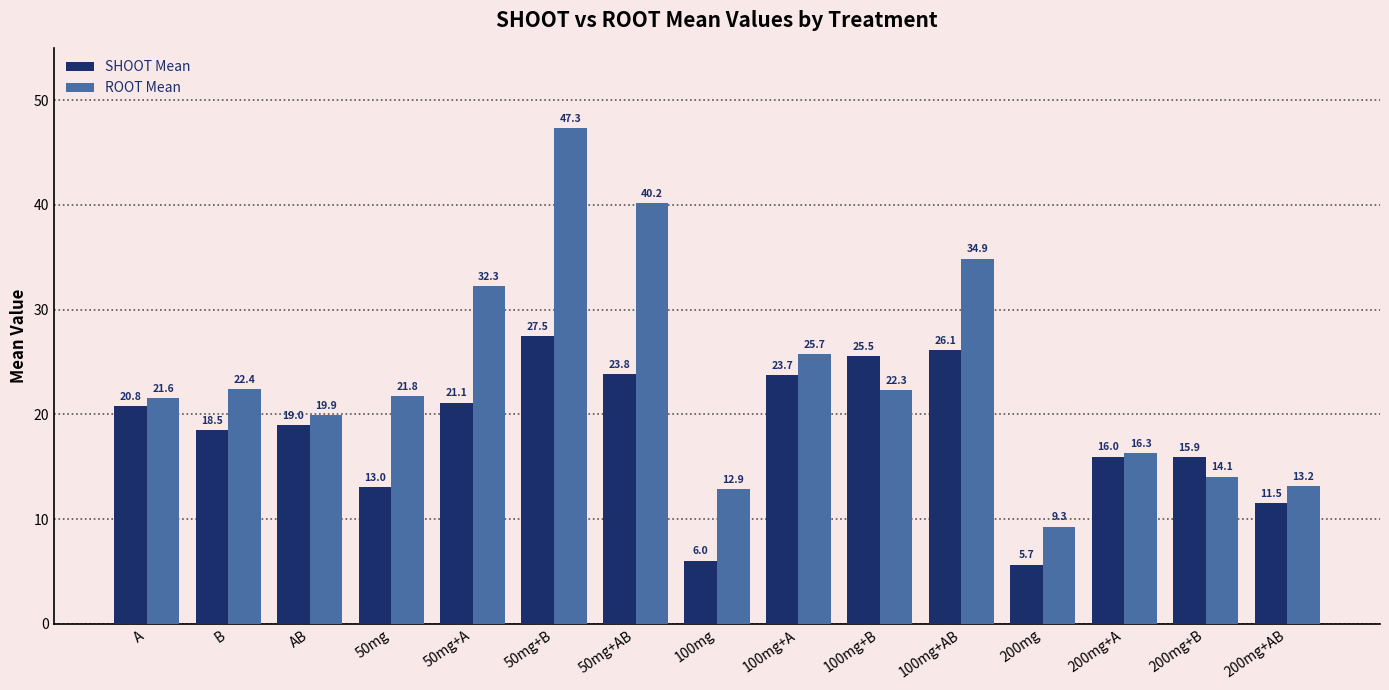

Is it true that SHOOT Mean equals 4.9 at A?

False